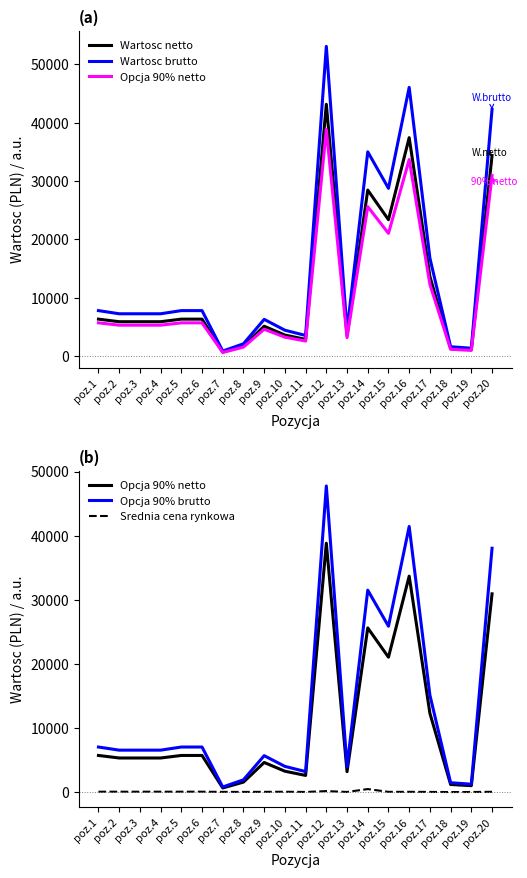

Reading left to right, extract all data points from this chart.

Wartosc netto: 6353.9	5913.5	5913.5	5913.5	6353.9	6353.9	719.4	1736.4	5137.2	3624.4	2892.0	43147.5	3541.6	28459.2	23382.0	37436.1	13663.6	1322.4	1115.2	34371.1
Wartosc brutto: 7815.3	7273.6	7273.6	7273.6	7815.3	7815.3	884.9	2135.8	6318.8	4458.0	3557.2	53071.4	4356.2	35004.8	28759.9	46046.4	16806.3	1626.5	1371.7	42276.4
Opcja 90% netto: 5718.5	5322.2	5322.2	5322.2	5718.5	5718.5	647.5	1562.8	4623.5	3262.0	2602.8	38832.8	3187.4	25613.3	21043.8	33692.5	12297.3	1190.2	1003.7	30934.0
Opcja 90% brutto: 7033.8	6546.3	6546.3	6546.3	7033.8	7033.8	796.4	1922.2	5686.9	4012.2	3201.4	47764.3	3920.6	31504.3	25883.9	41441.8	15125.7	1463.9	1234.5	38048.8
Srednia cena rynkowa: 62.9	62.9	62.9	62.9	62.9	62.9	36.0	28.9	42.8	55.8	24.1	156.9	23.3	474.3	39.0	43.0	30.0	11.0	13.9	48.4